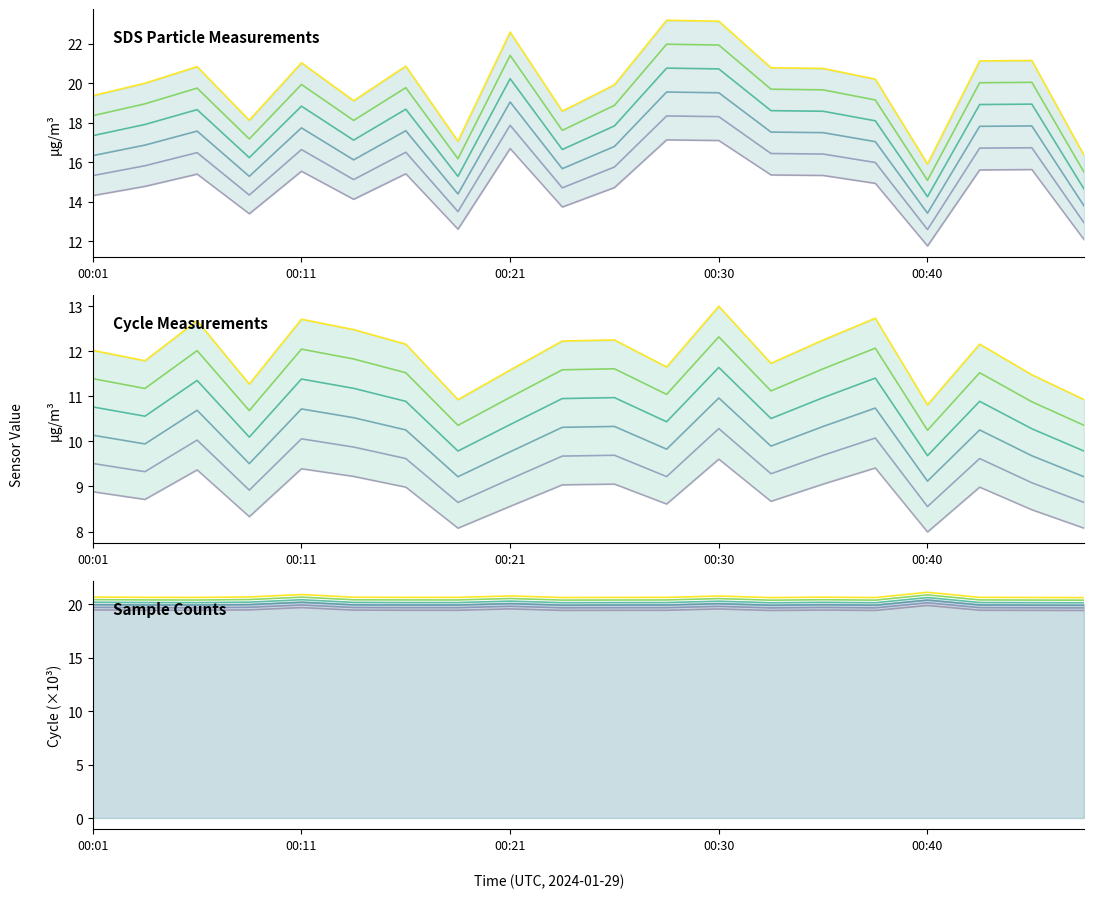

True or false: SDS_P1 has more than 1 interior local peaks.

True